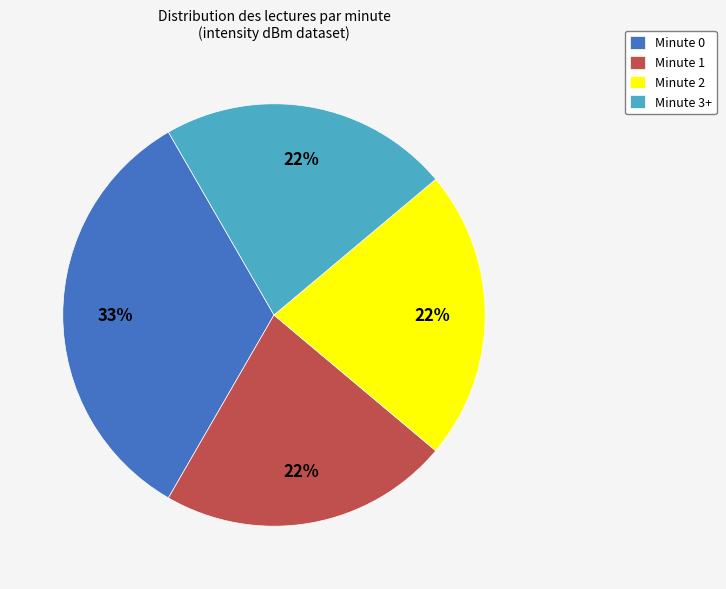

Is there a majority slice in this chart?

No